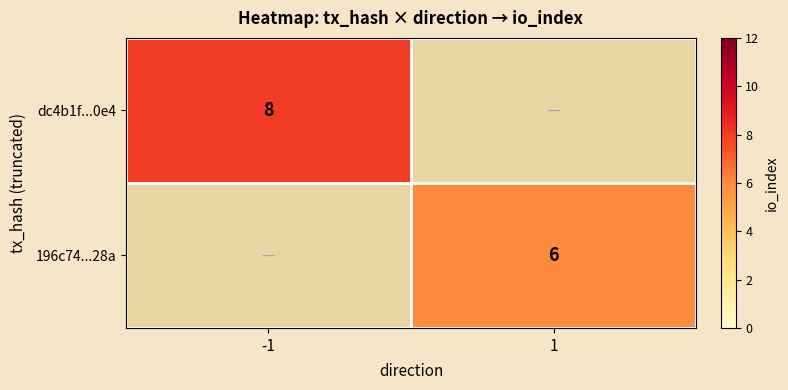

Is the value of 196c74...28a at 1 greater than the value of dc4b1f...0e4 at -1?

No